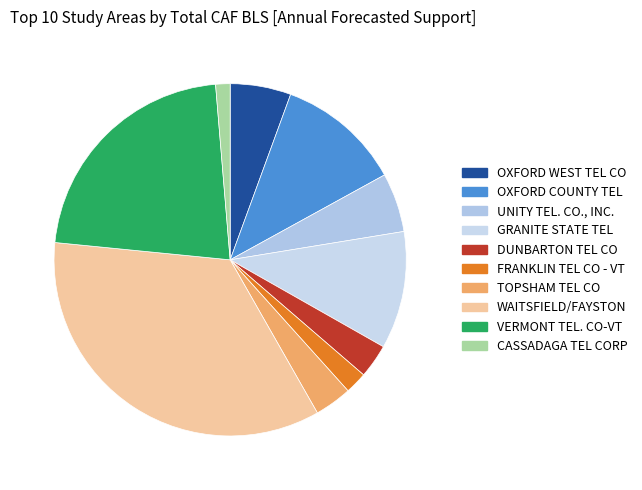

The OXFORD COUNTY TEL slice represents 11% of the pie. True or false?

True